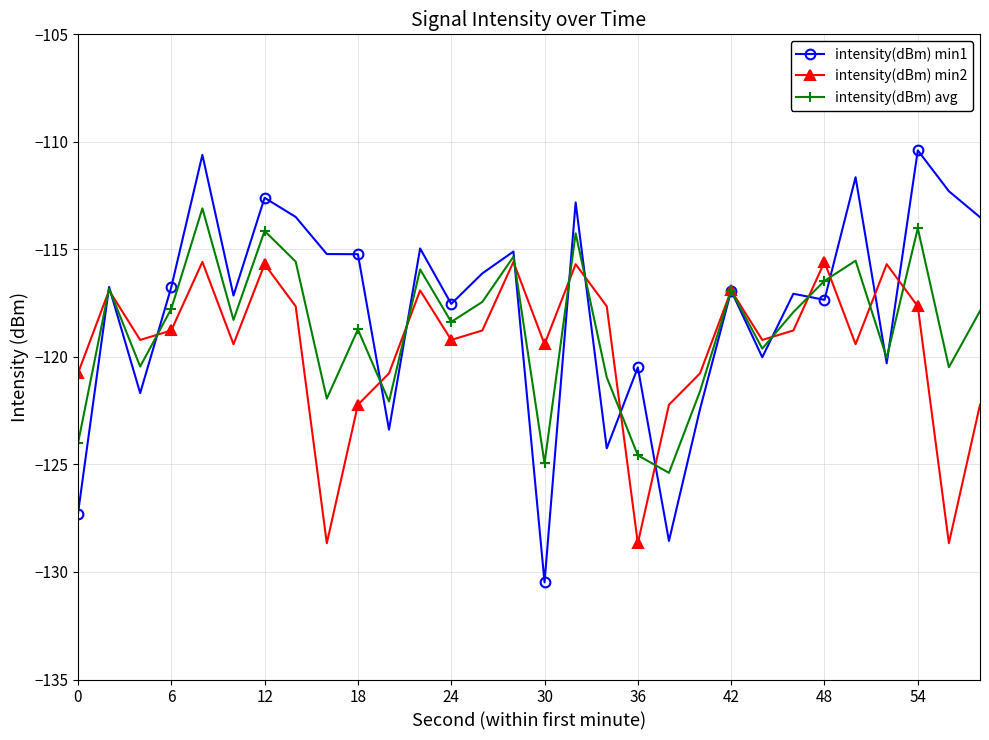

In intensity(dBm) min2, how many points are lower than both neighbors (excluding endpoints)?

9